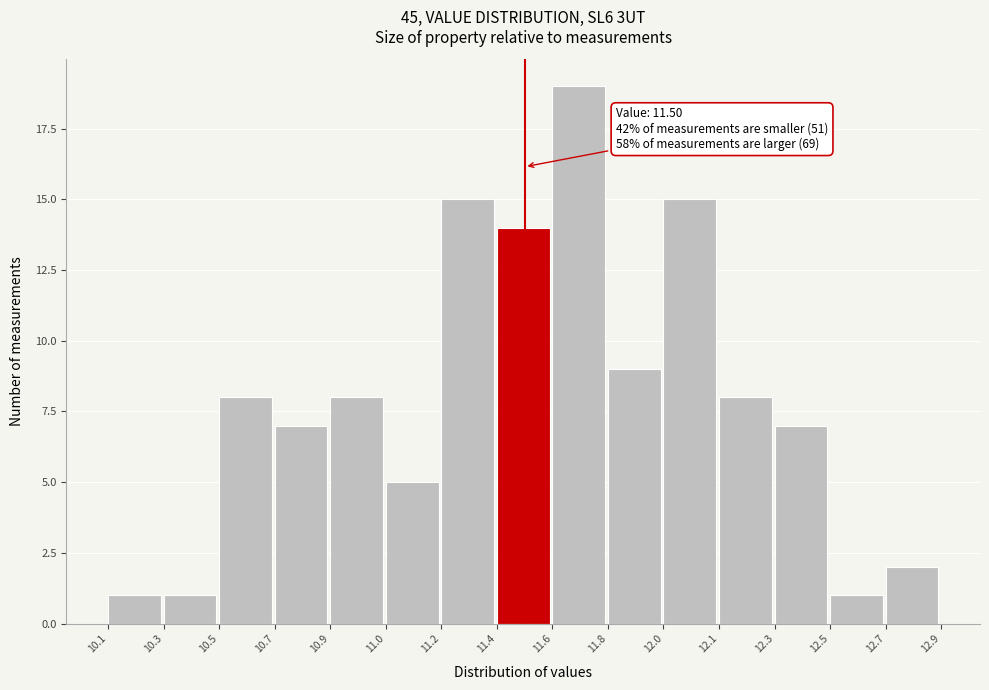

Reading left to right, list all the values displayed in this chart.

10.1=1	10.3=1	10.5=8	10.7=7	10.9=8	11.0=5	11.2=15	11.4=14	11.6=19	11.8=9	12.0=15	12.1=8	12.3=7	12.5=1	12.7=2